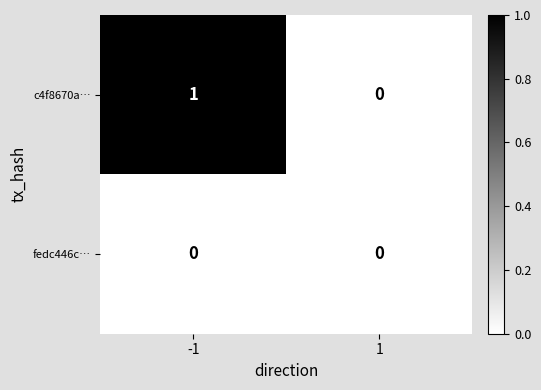

At which category is the sum across all series the highest?

-1